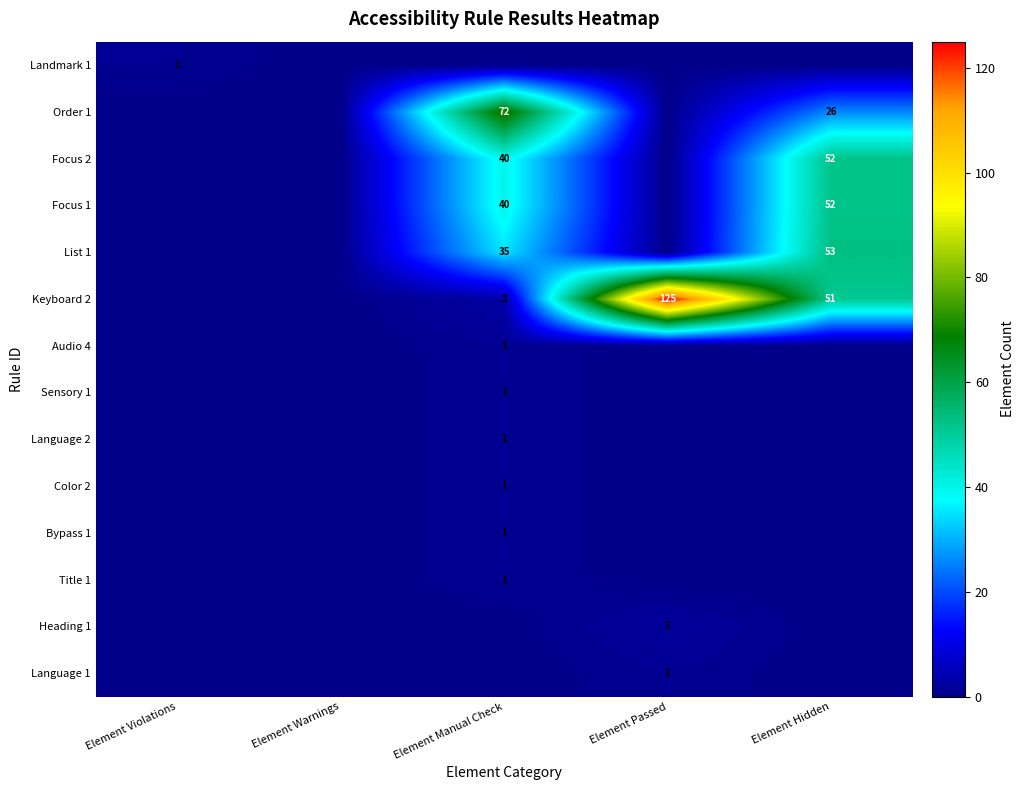

What is the difference between the List 1 values at Element Hidden and Element Manual Check?

18